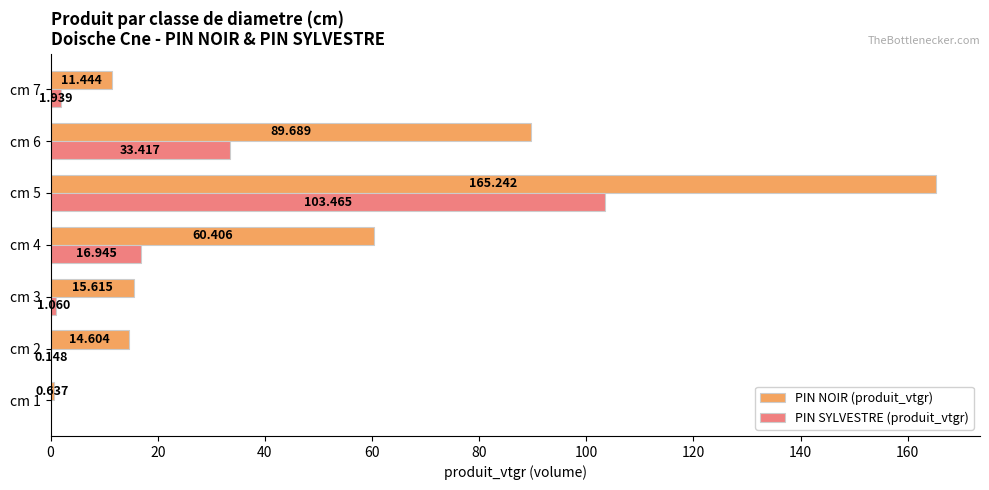

Which series has the largest total across all categories?

PIN NOIR (produit_vtgr)